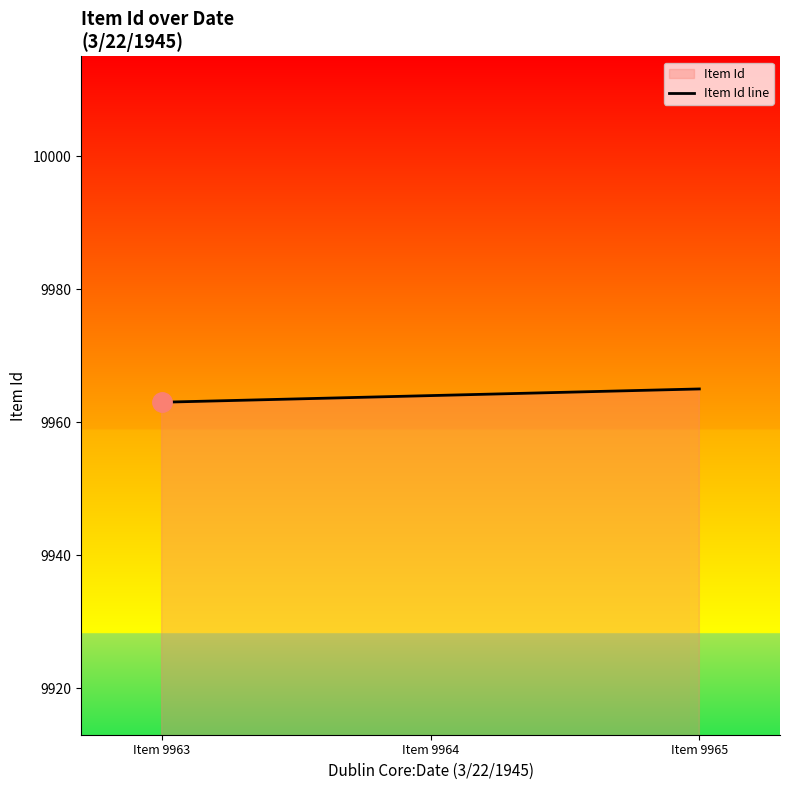

Reading left to right, list all the values displayed in this chart.

Item 9963=9963	Item 9964=9964	Item 9965=9965